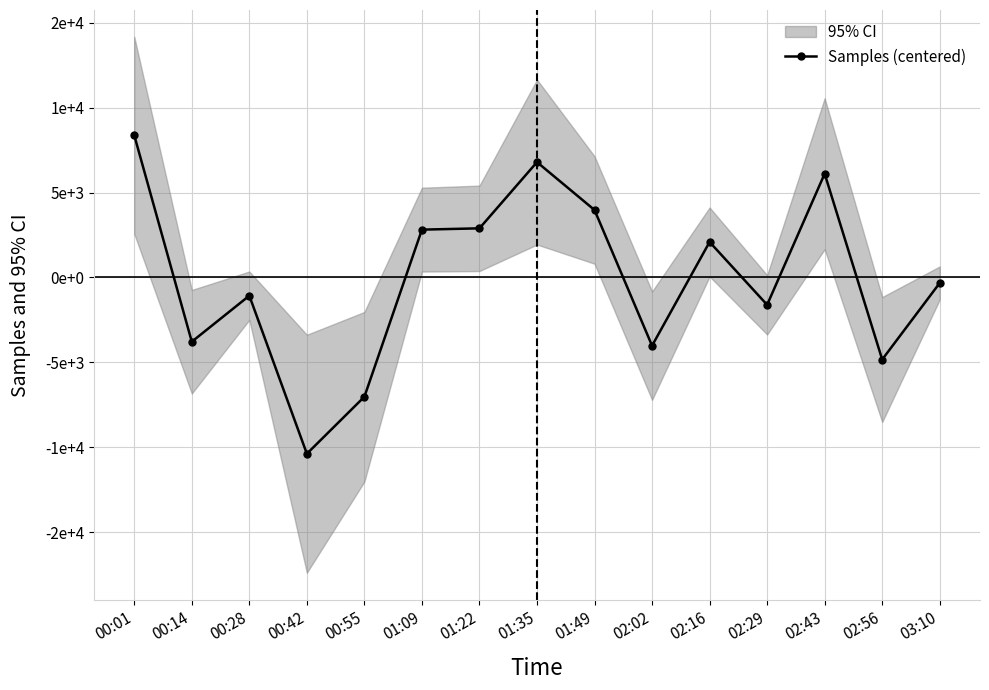

True or false: there are more than 1 points higher than both neighbors.

True